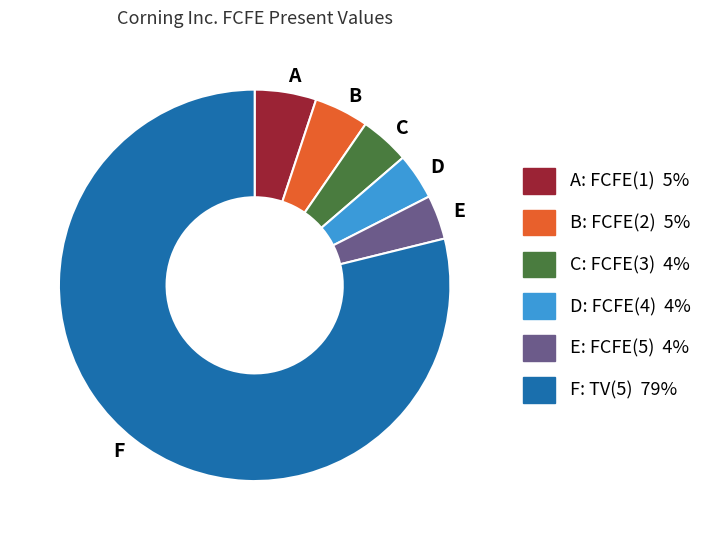

Between F and B, which is larger?

F